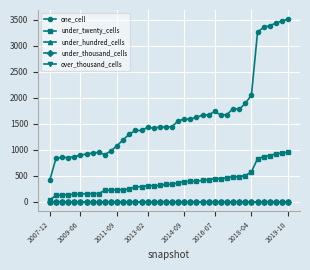

True or false: under_hundred_cells and under_twenty_cells cross at least once.

False